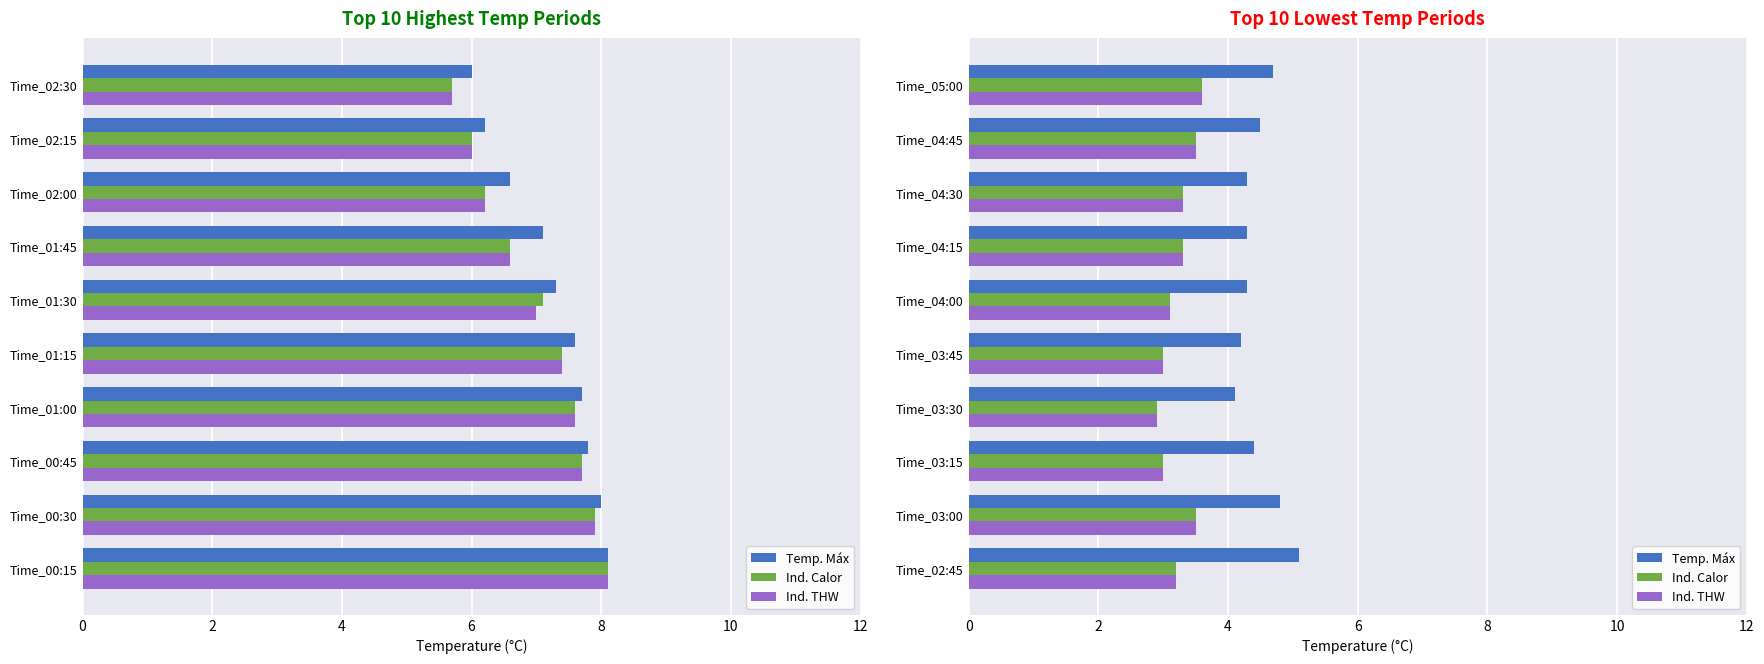

True or false: Ind. THW has a value of 3.6 at 9.

True